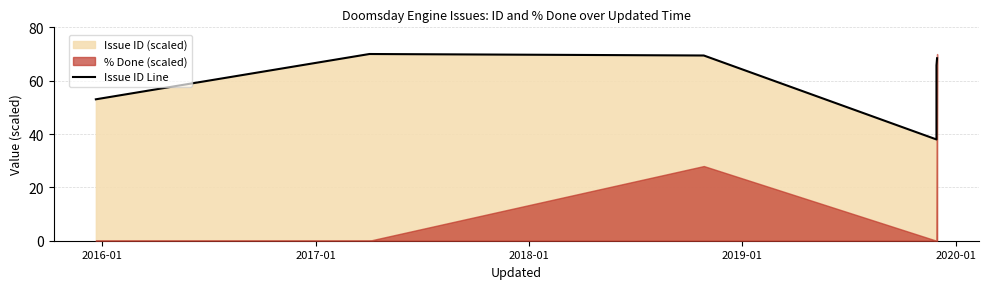

How many categories are shown in the chart?

6